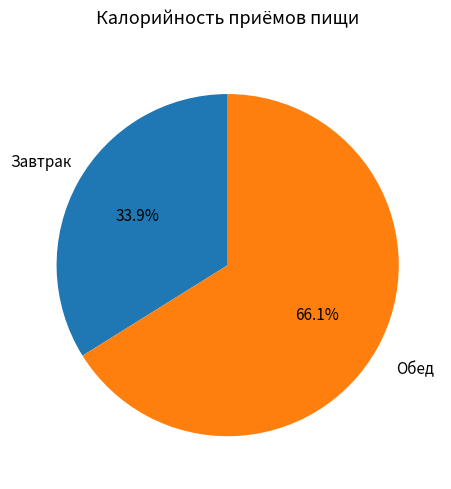

Rank the categories by value from lowest to highest.

Завтрак, Обед